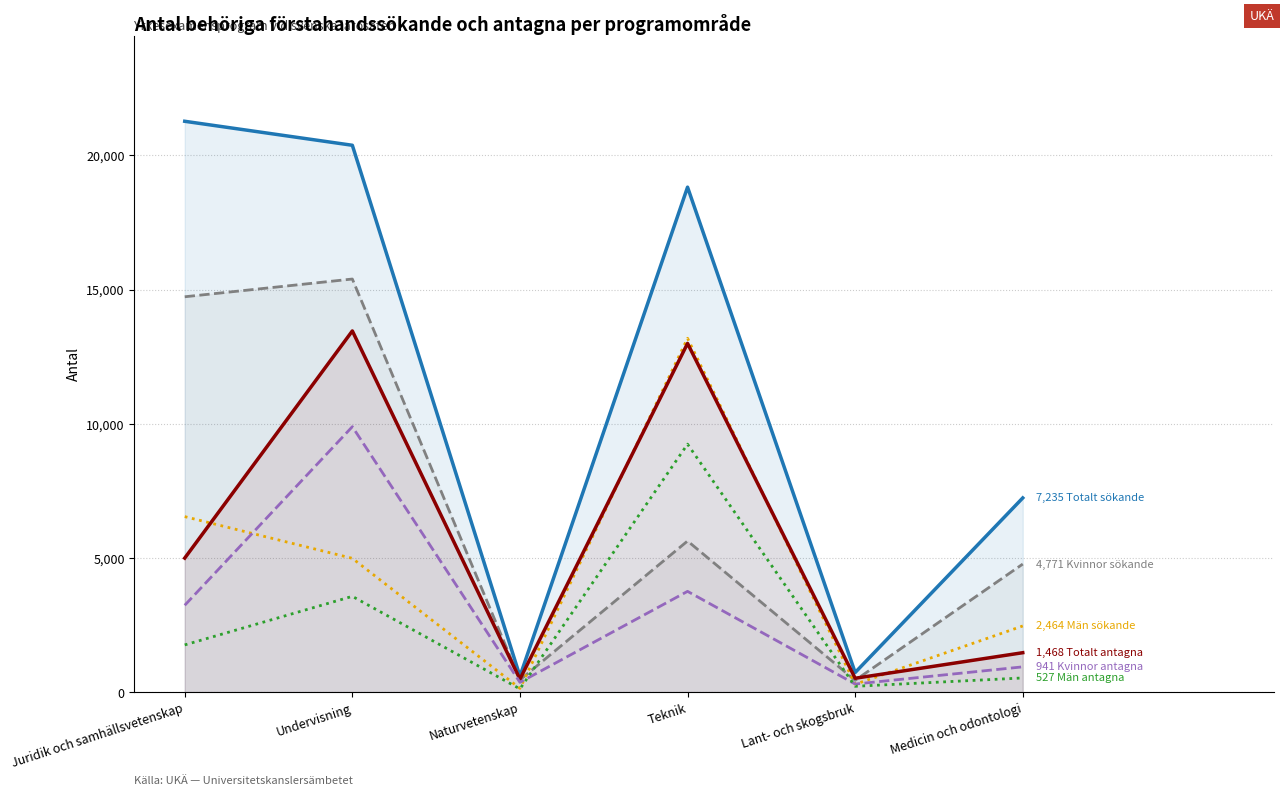

Does the chart have visible grid lines?

Yes